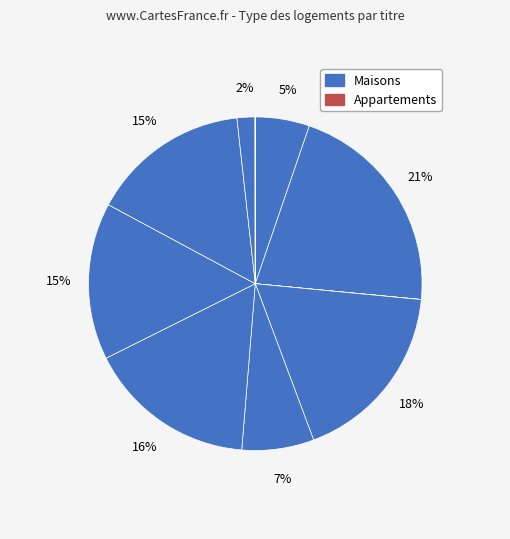

How many slices are in this pie chart?

11